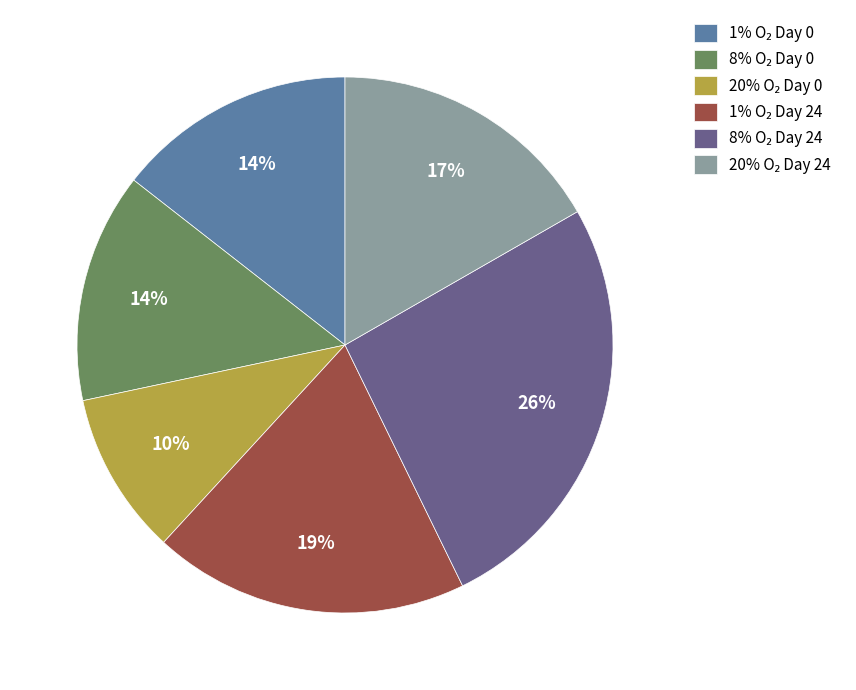

To the nearest percent, what is the average slice percentage?

17%